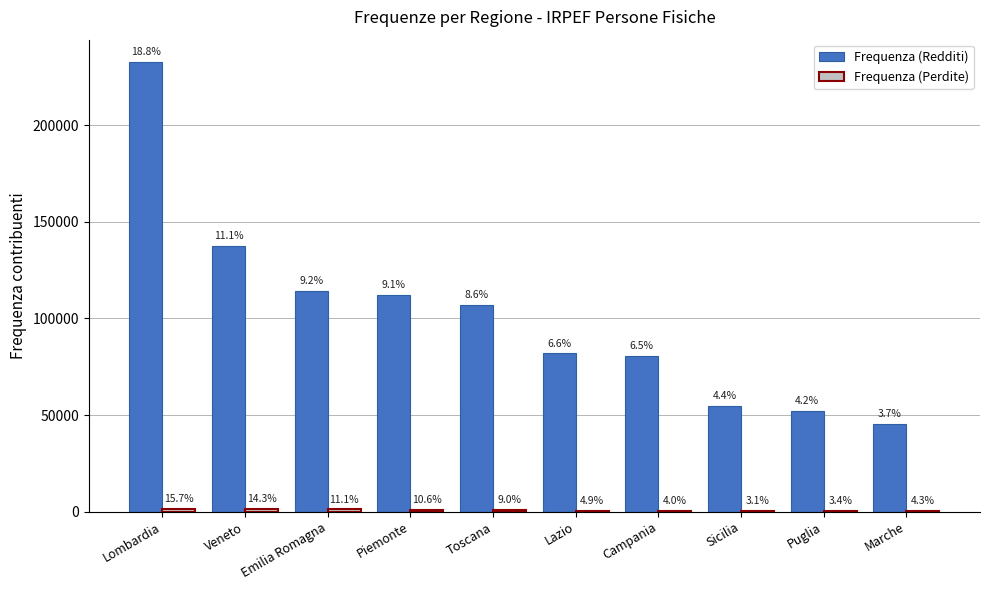

Are the bars grouped side by side (vs. stacked)?

Yes